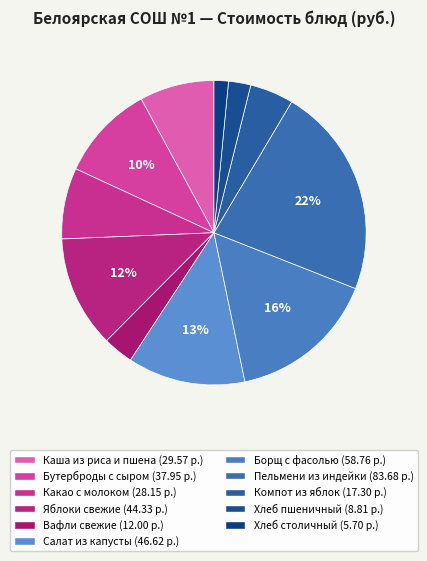

What is the change in value from Бутерброды с сыром to Борщ с фасолью?

+20.8